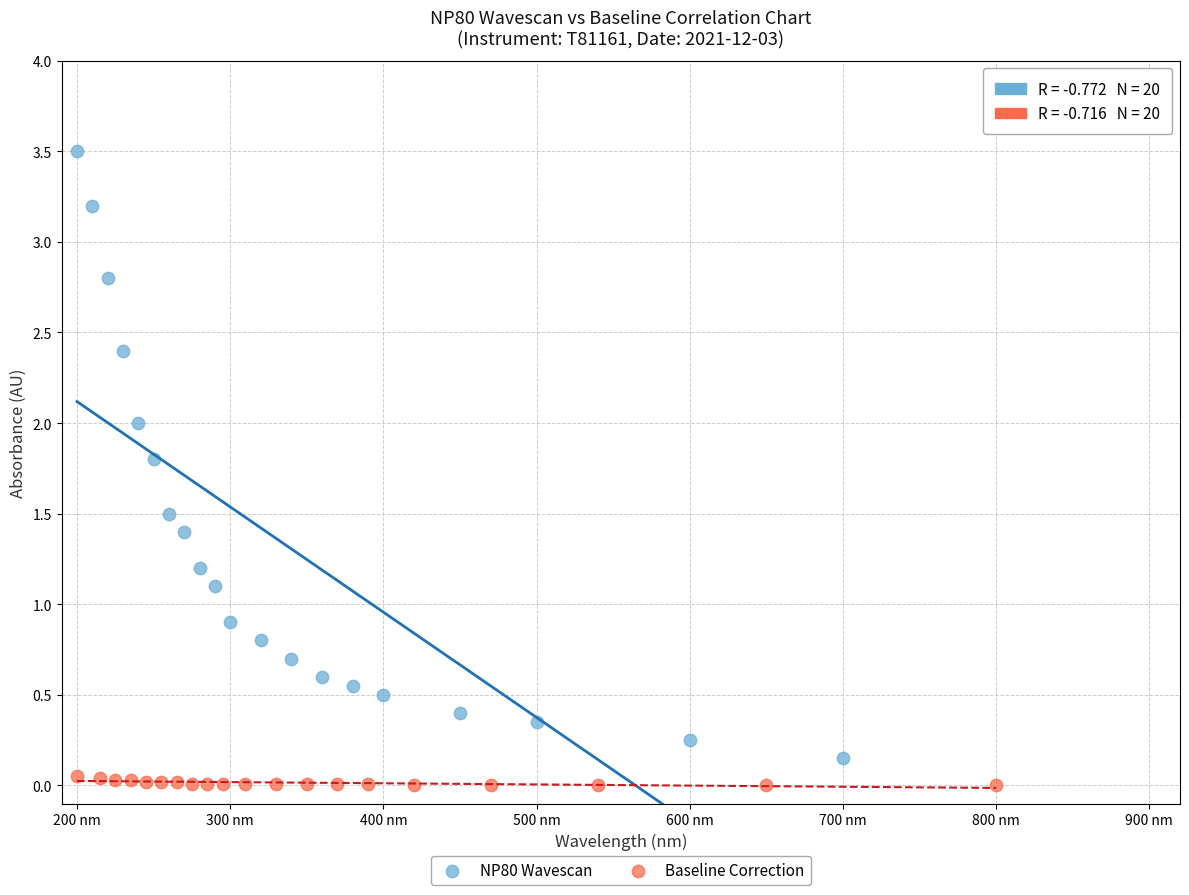

What are all the series names shown in the legend?

NP80 Wavescan, Baseline Correction